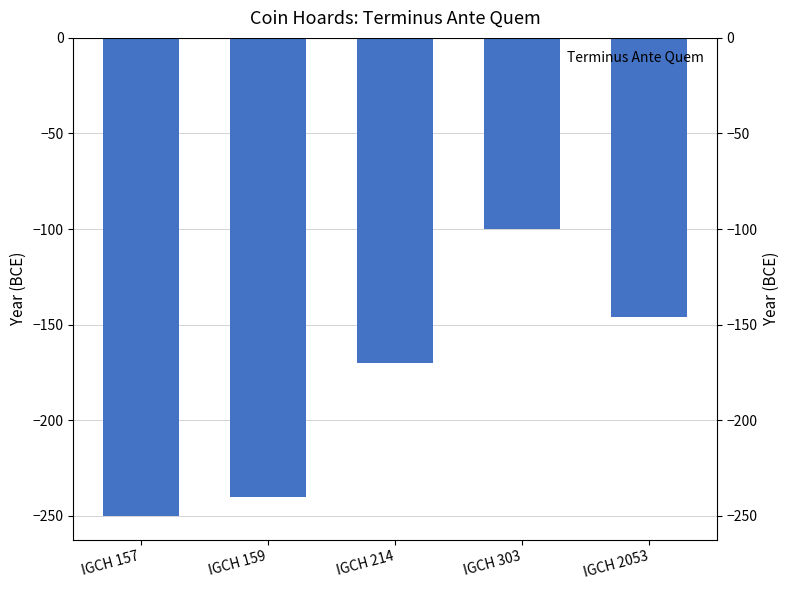

List the labels in order of value, smallest first.

IGCH 157, IGCH 159, IGCH 214, IGCH 2053, IGCH 303